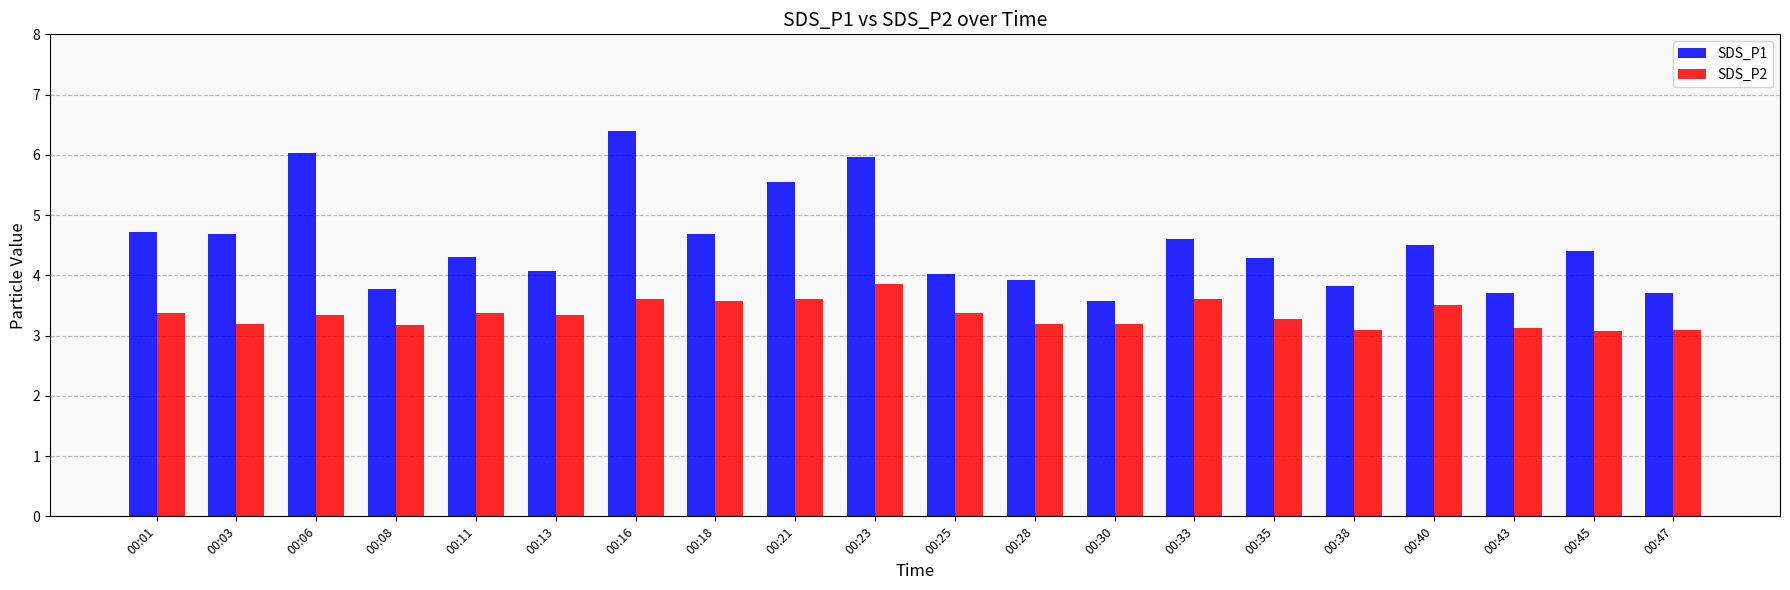

What is the difference between the maximum and second lowest values in the SDS_P1 series?

2.7